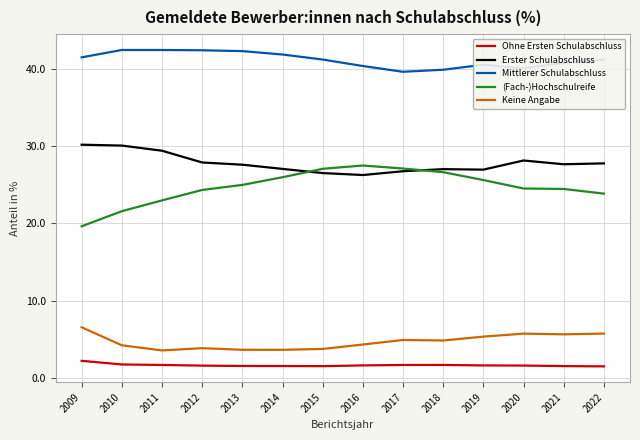

How many series are shown in this chart?

5